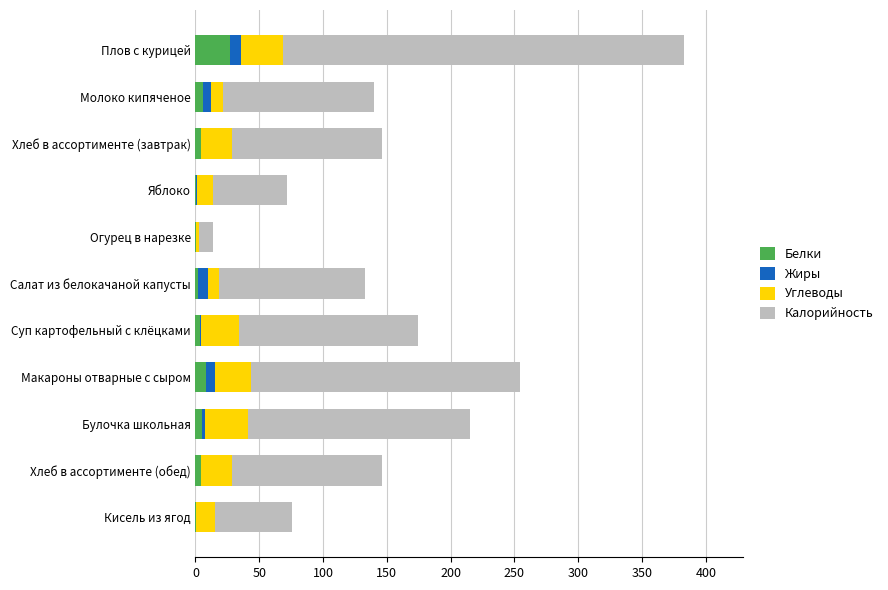

At which label does Белки reach its peak?

Плов с курицей